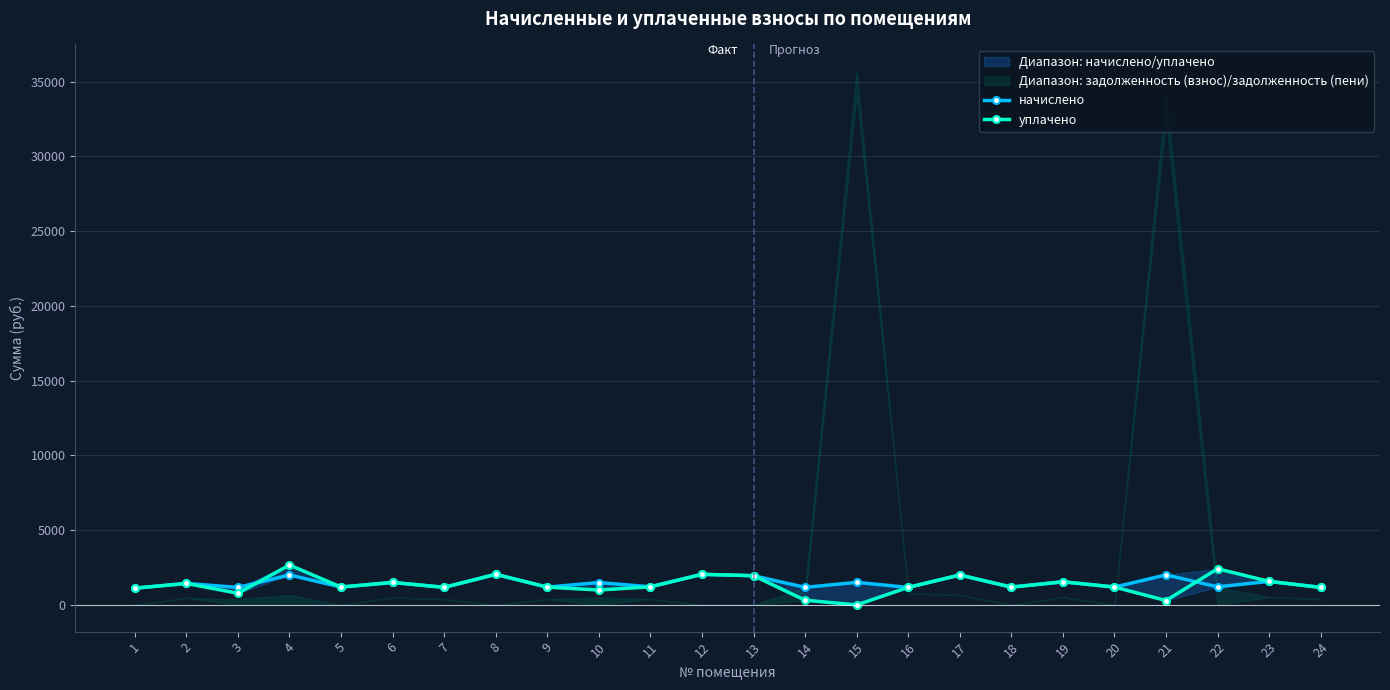

How many interior local valleys does the уплачено series have?

7